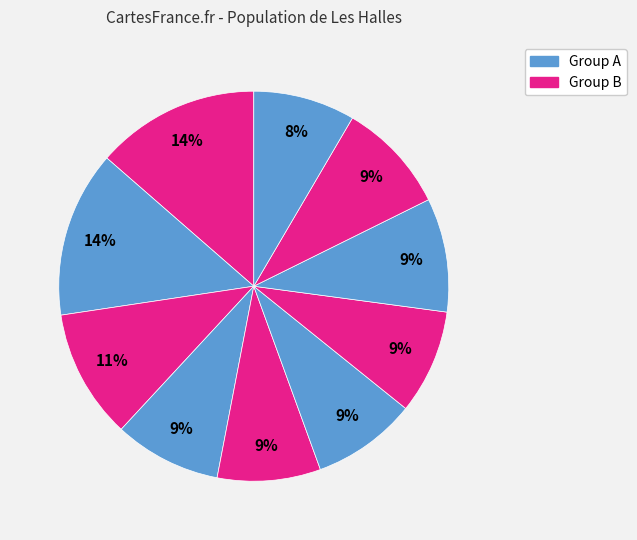

Count the number of slices in the pie.

10